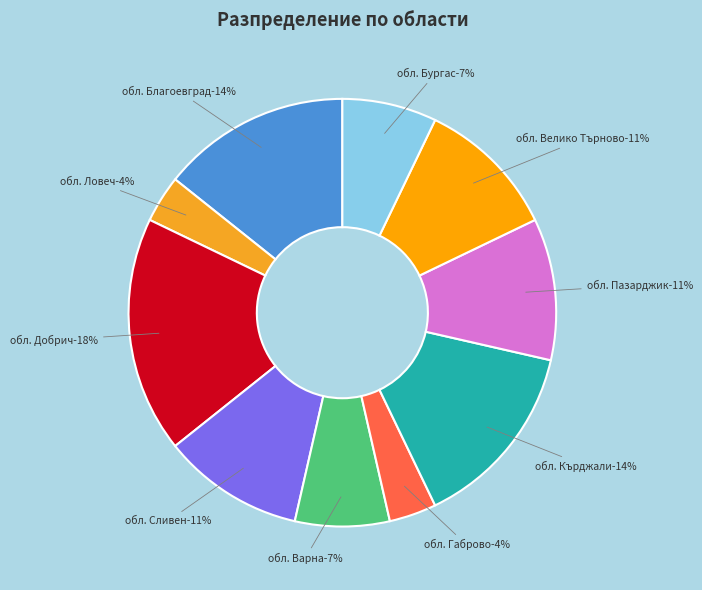

Between обл. Бургас and обл. Варна, which is larger?

обл. Бургас